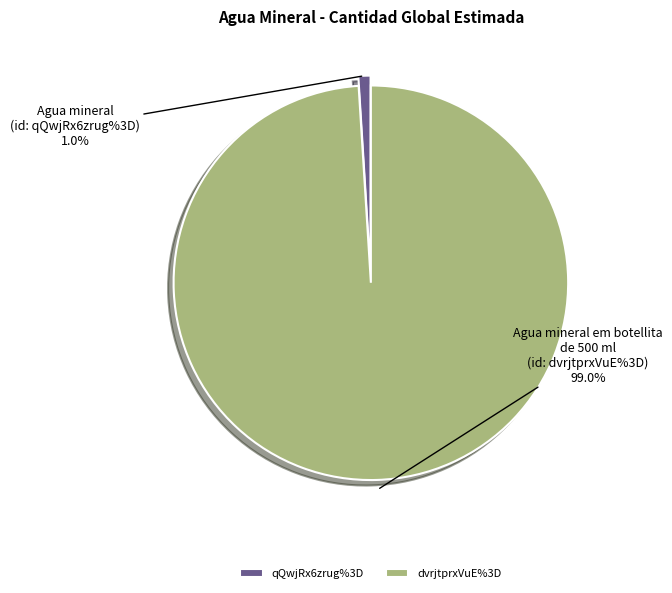

Rank the categories by value from lowest to highest.

qQwjRx6zrug%3D, dvrjtprxVuE%3D